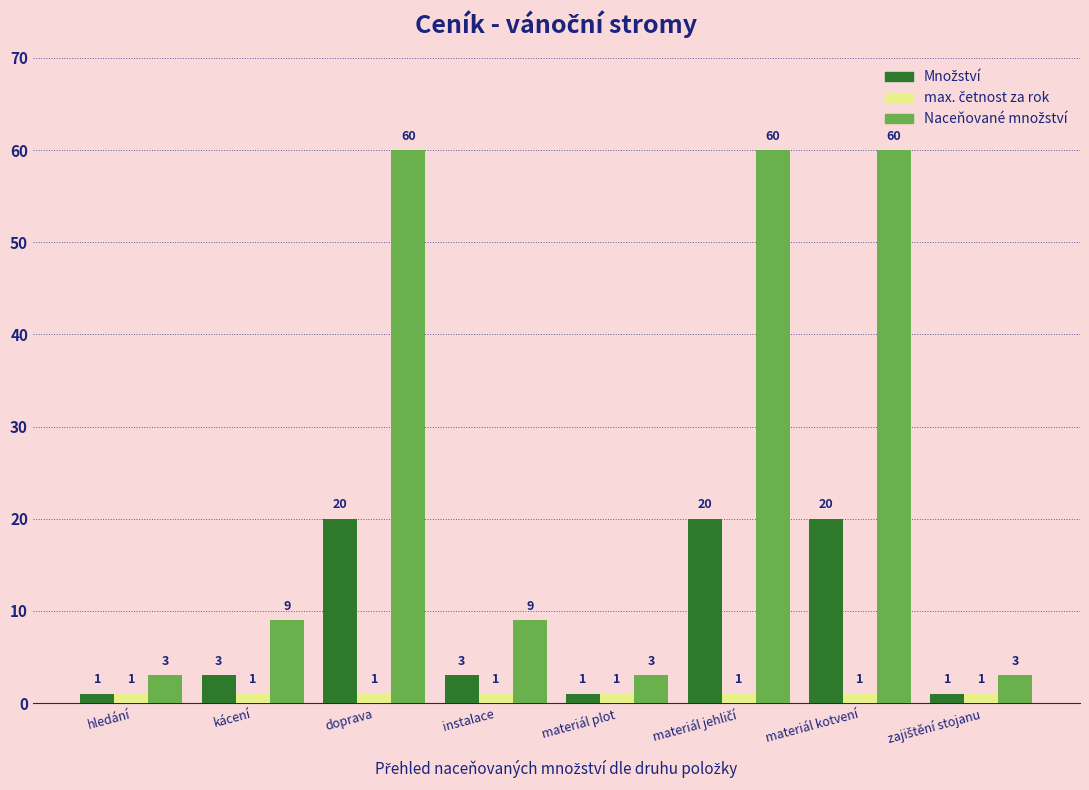

What is the total value across all series at materiál plot?

5